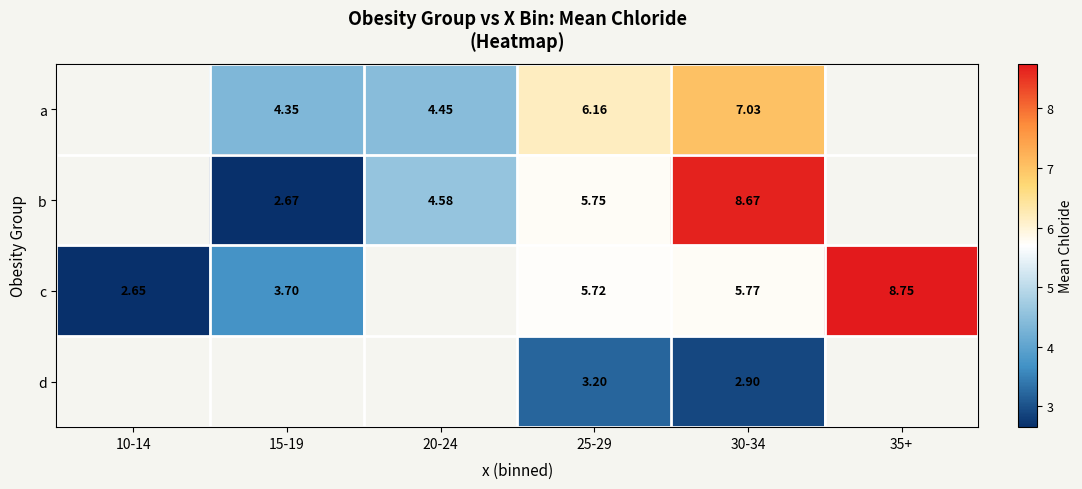

Count the a values in the range 4 to 7.

3